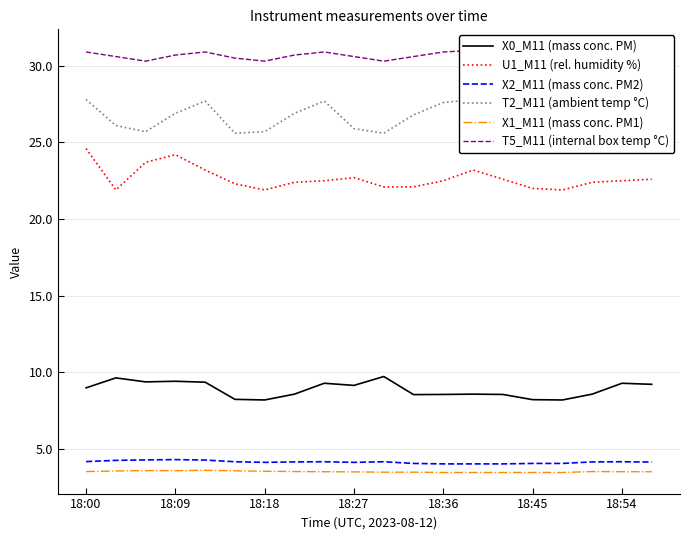

The value of X2_M11 (mass conc. PM2) at 18:54 is 6.7. True or false?

False